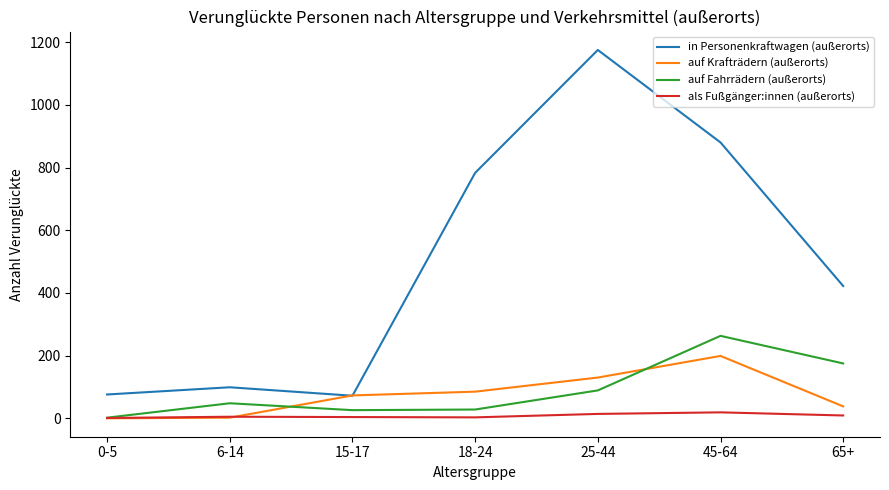

How many lines are shown in the chart?

4